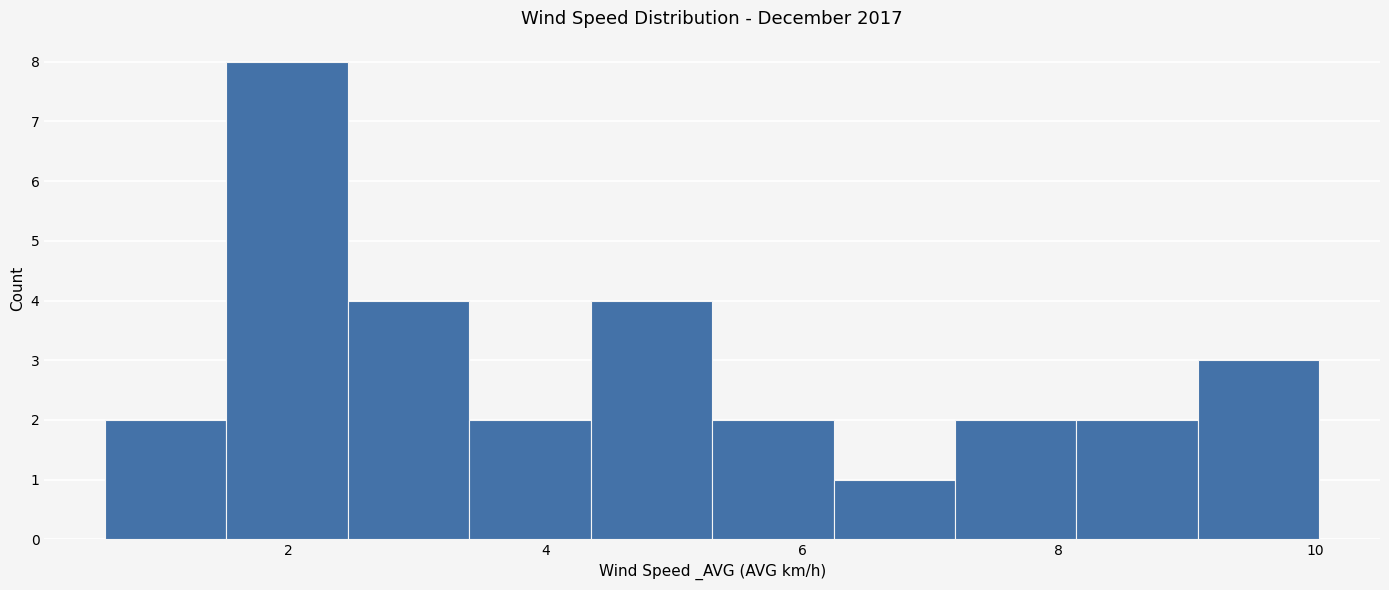

Over which range of the x-axis is the bar tallest?

1.6 to 2.4